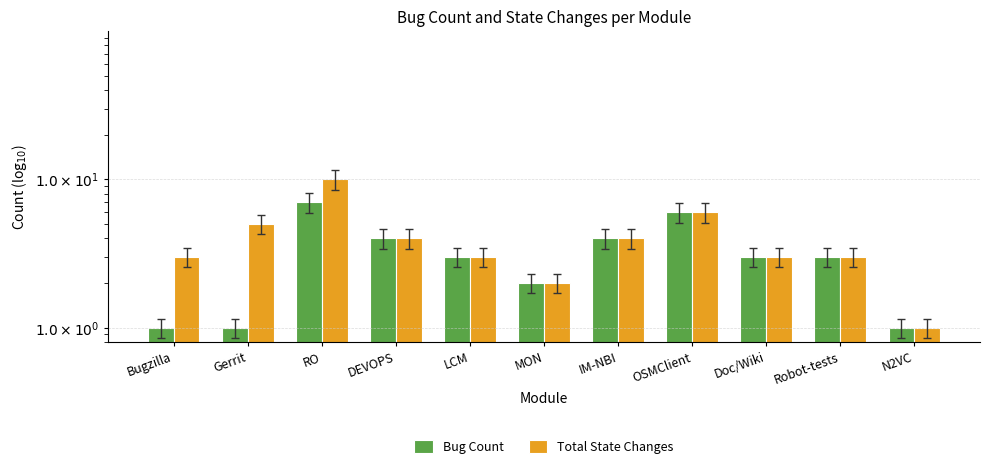

Count the Total State Changes values in the range 3 to 5.

7